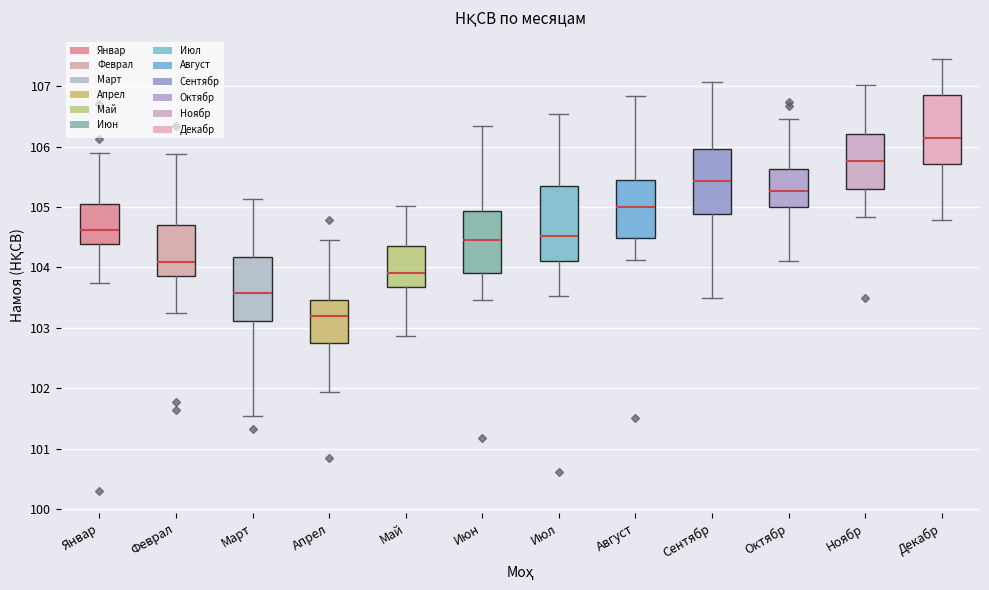

Which box has the highest median line?

Декабр